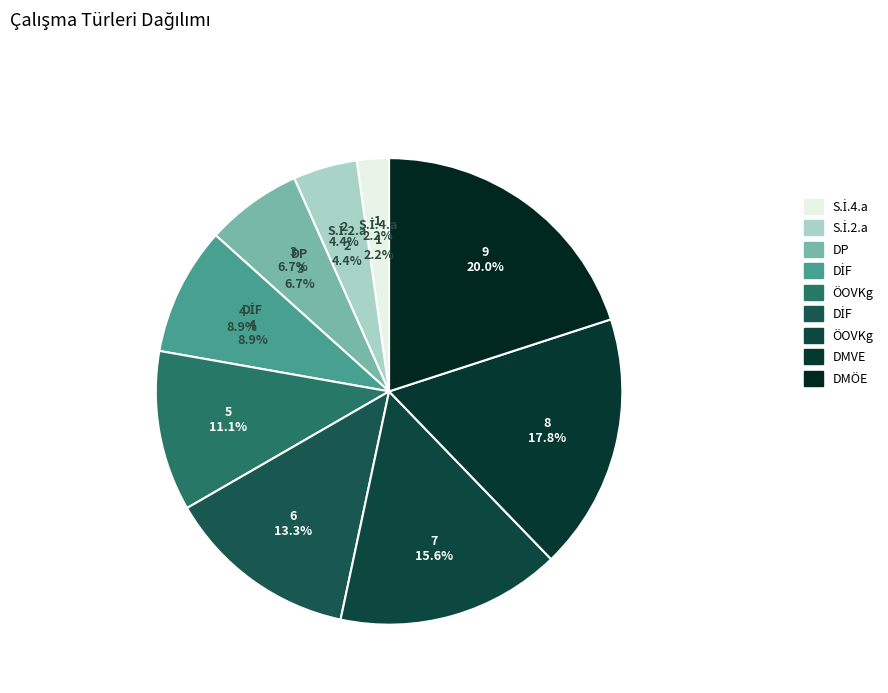

How many slices are in this pie chart?

9